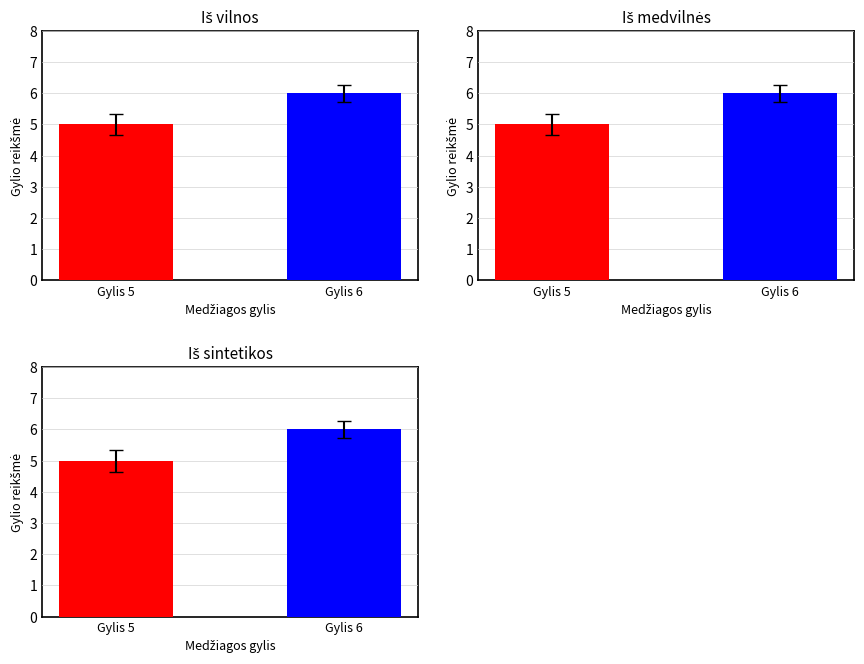

What is the highest value of the depth series?

6